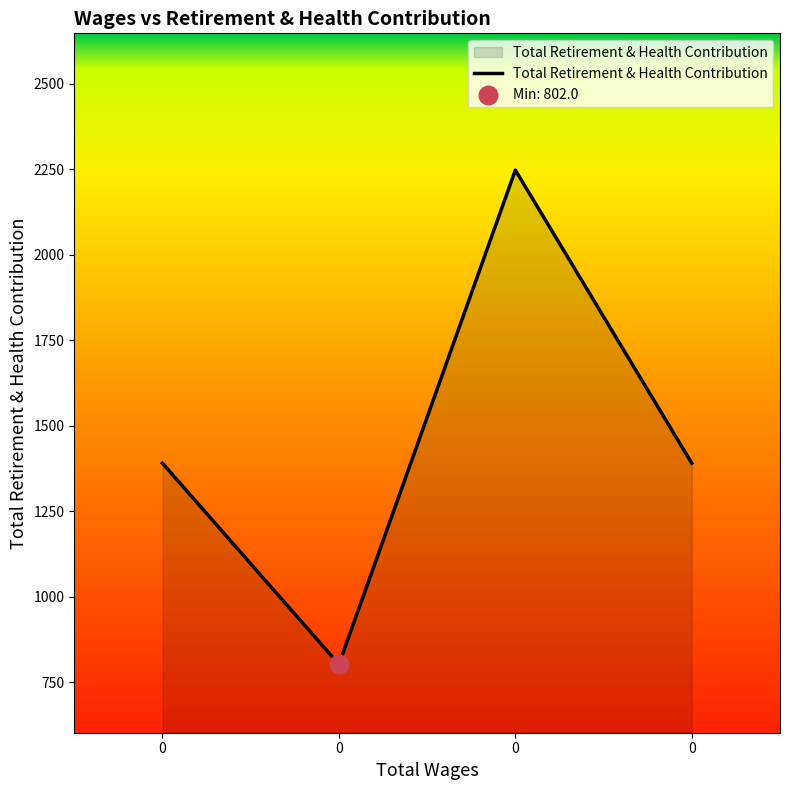

Count the number of categories in the chart.

4